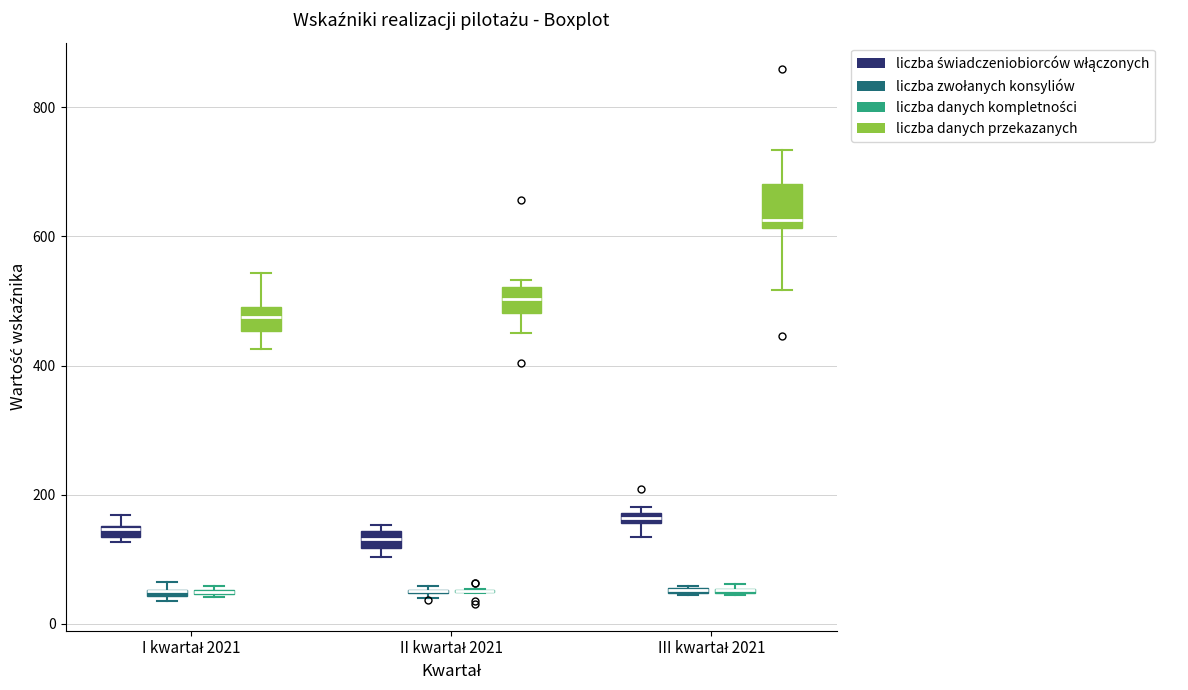

Where is the lower edge of the box for I kwartał 2021 (liczba świadczeniobiorców włączonych) on the y-axis? The values are not printed on the chart, so give them approximately, as read against the axis.

140